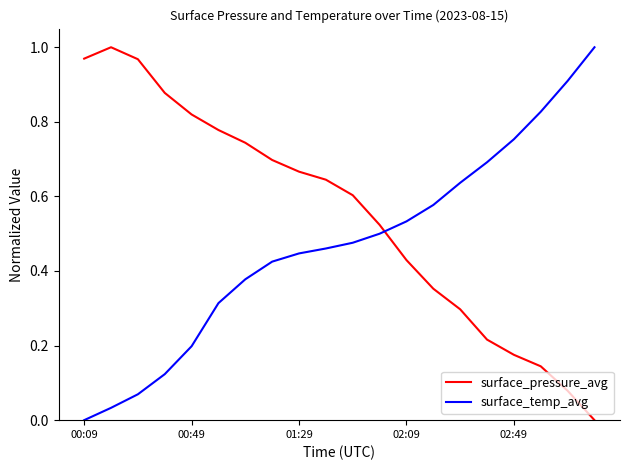

True or false: surface_pressure_avg and surface_temp_avg cross at least once.

True